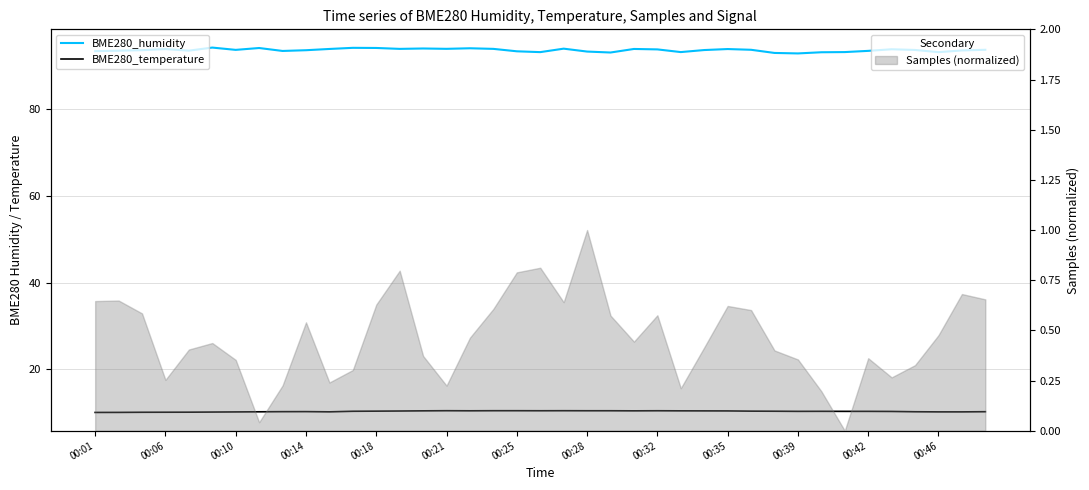

List the labels in order of BME280_humidity value, largest first.

00:21, 00:42, 00:46, 00:28, 16, 14, 20, 15, 13, 17, 00:39, 23, 27, 00:14, 34, 24, 28, 38, 00:25, 35, 26, 00:10, 00:35, 37, 00:18, 00:06, 33, 00:32, 00:01, 18, 21, 25, 32, 19, 36, 31, 22, 29, 30